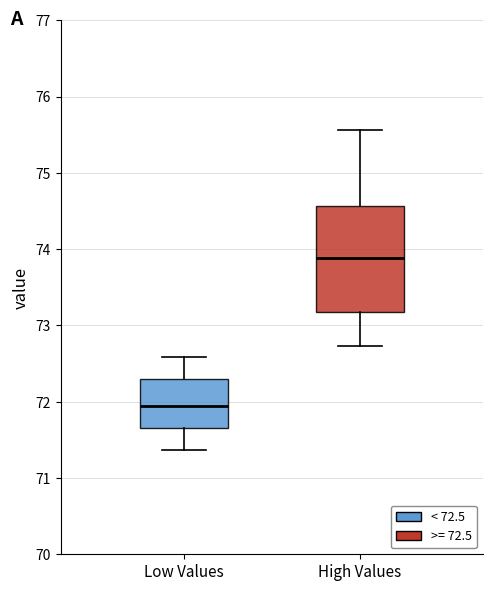

Reading left to right, read every box against the y-axis: the position of its median line, the range the box covers, and the ends of its whiskers. The values are not printed on the chart, so give them approximately, as read against the axis.

Low Values: median 72.0, box 71.7 to 72.3, whiskers 71.4 to 72.6
High Values: median 73.9, box 73.2 to 74.6, whiskers 72.7 to 75.6